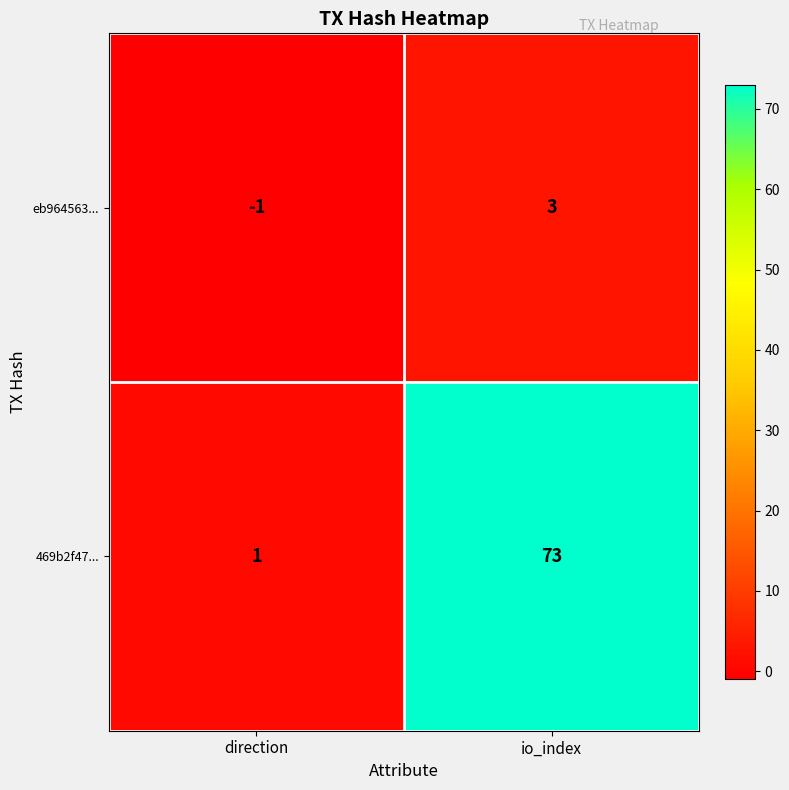

At how many categories does at least one series exceed 38?

1